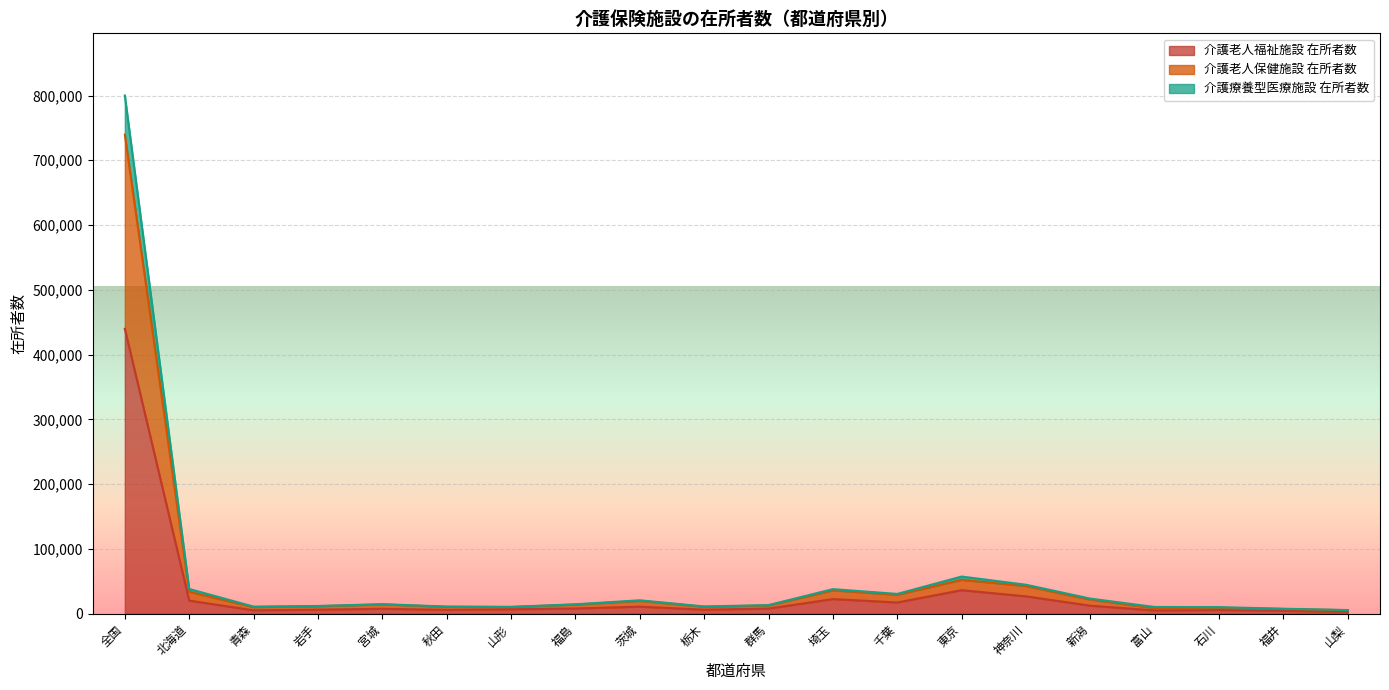

List the labels in order of 介護老人福祉施設 在所者数 value, largest first.

全国, 東京, 神奈川, 埼玉, 北海道, 千葉, 新潟, 茨城, 福島, 群馬, 宮城, 山形, 岩手, 栃木, 秋田, 石川, 青森, 富山, 福井, 山梨